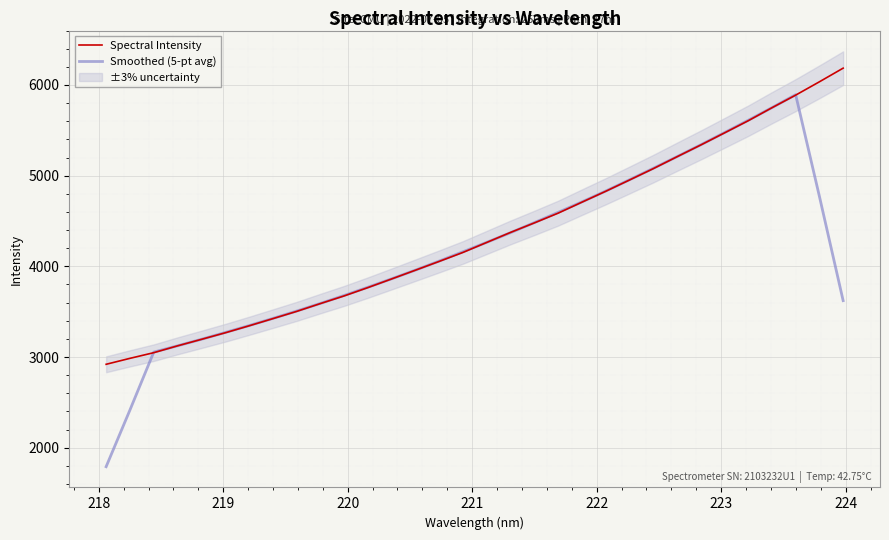

What is the minimum value for Spectral Intensity?

2919.9